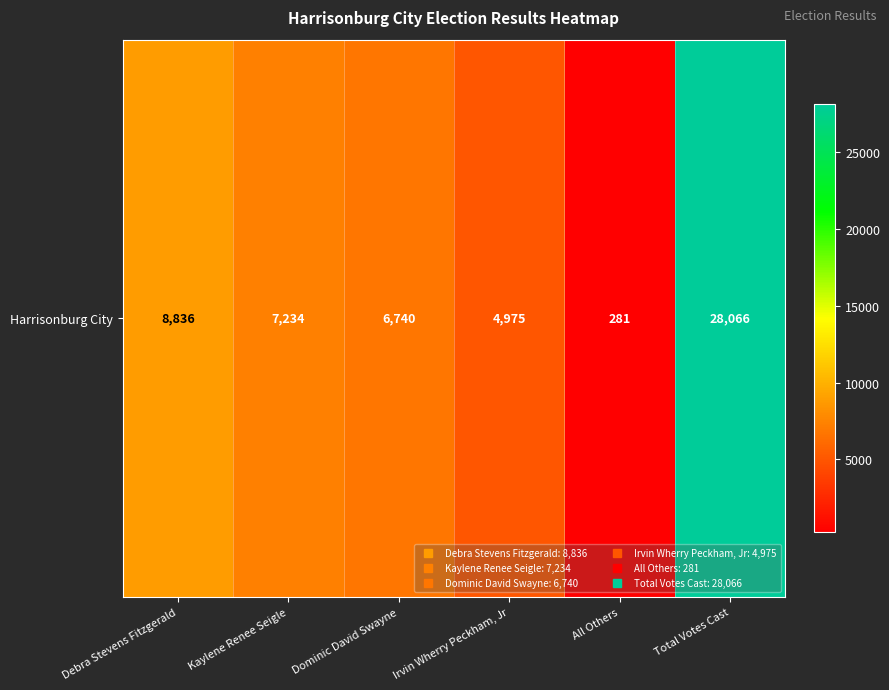

Rank the categories by value from lowest to highest.

All Others, Irvin Wherry Peckham, Jr, Dominic David Swayne, Kaylene Renee Seigle, Debra Stevens Fitzgerald, Total Votes Cast